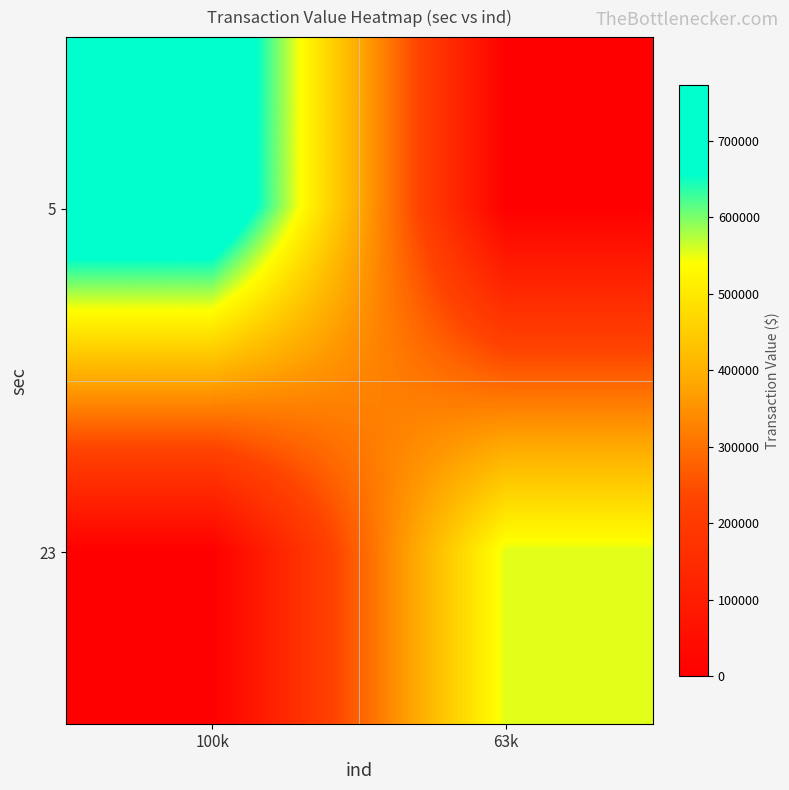

Which has a higher value, 63k or 100k?

100k